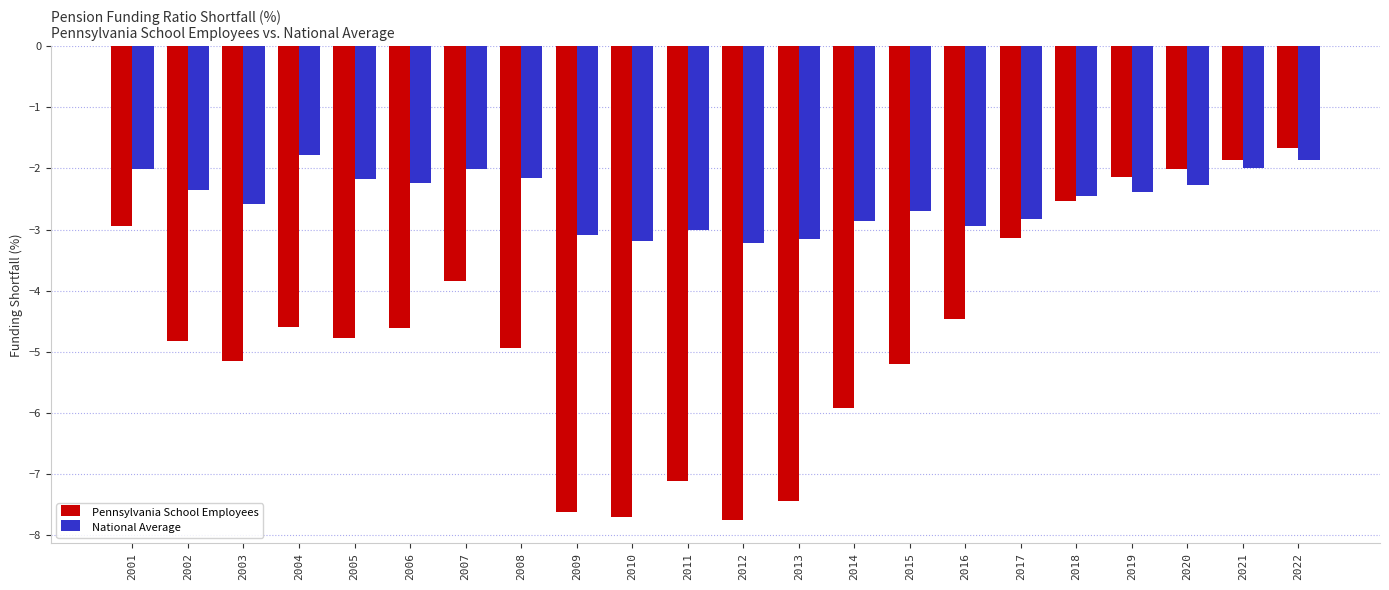

What value does the Pennsylvania School Employees series have at 2003?

-5.1